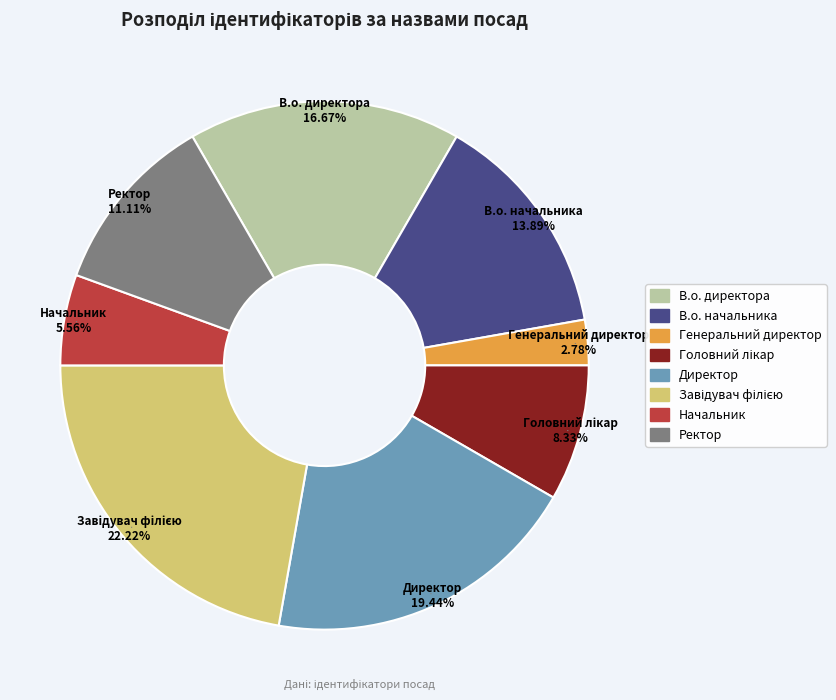

Approximately how many times larger is the value at Ректор compared to В.о. директора?

0.7